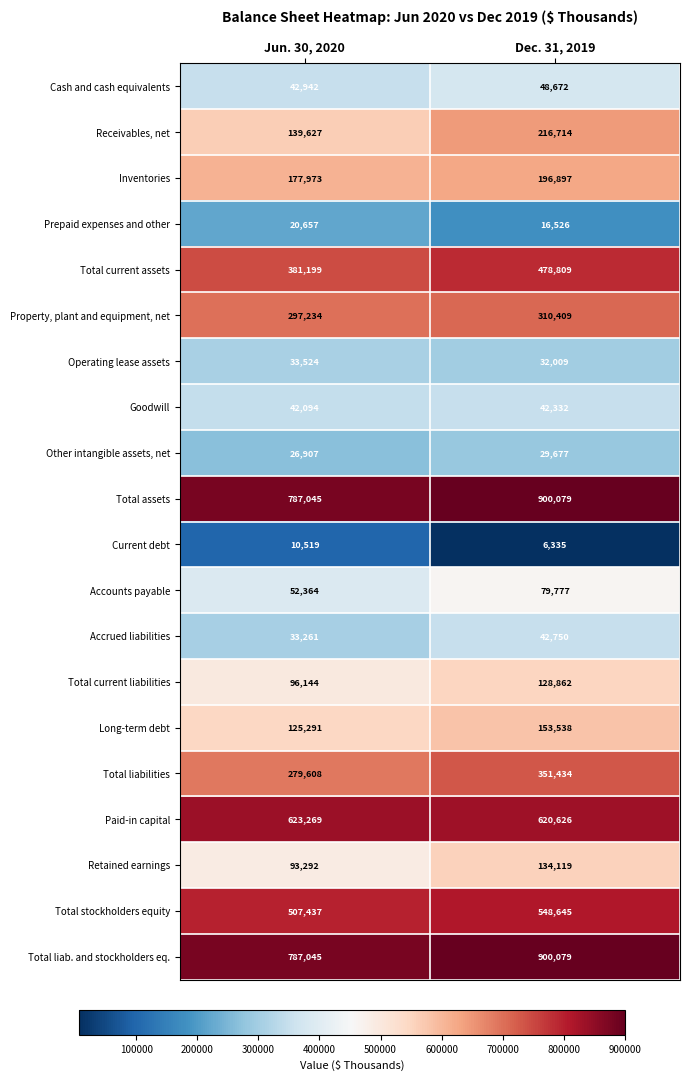

Where is Long-term debt nearest to the value 139414?

Jun. 30, 2020